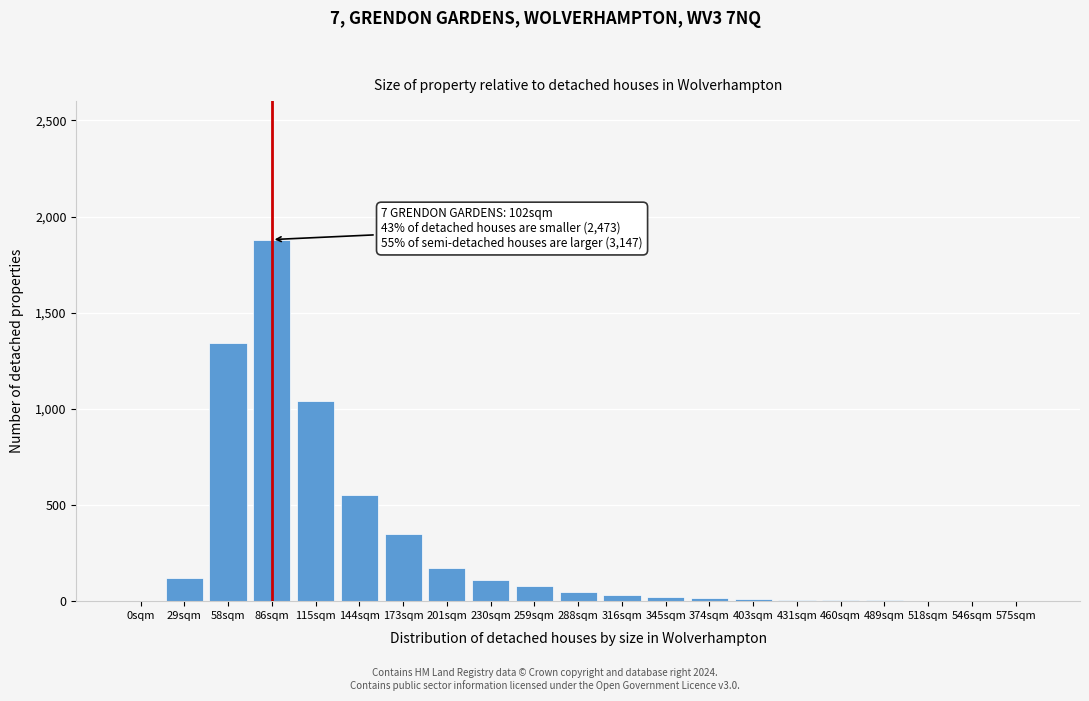

What is the sum of all values?

5787